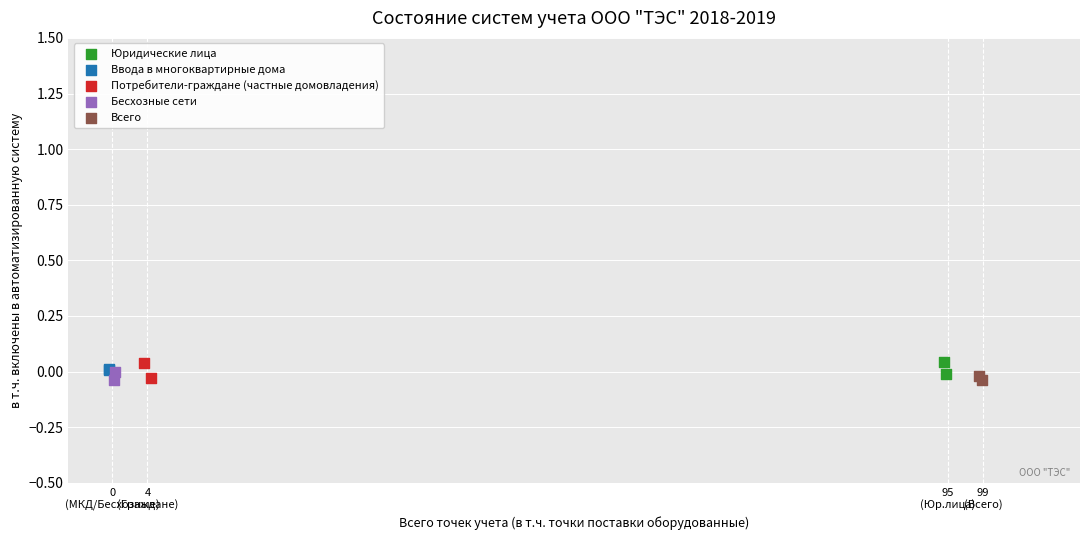

What are all the series names shown in the legend?

Юридические лица, Ввода в многоквартирные дома, Потребители-граждане (частные домовладения), Бесхозные сети, Всего